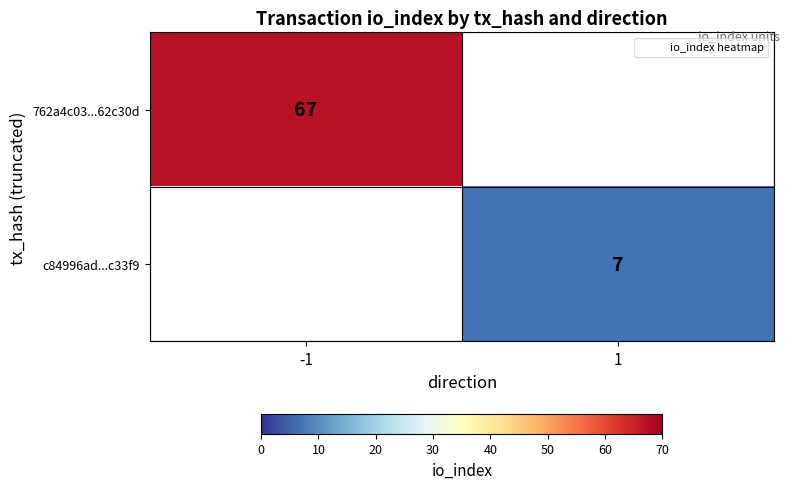

How many categories are shown in the chart?

2